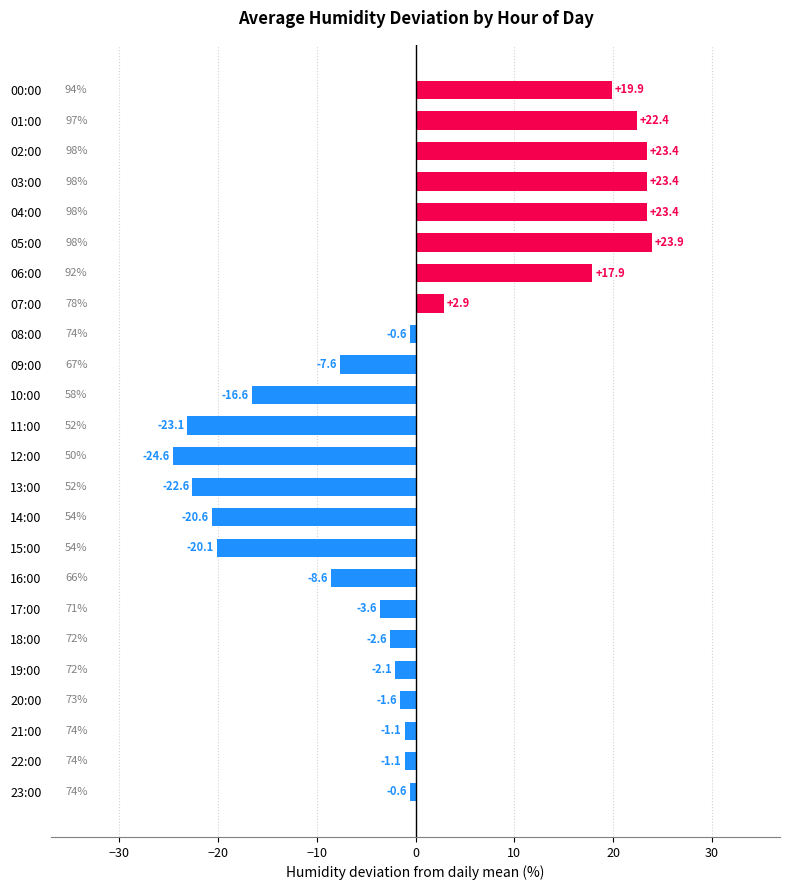

How many data points does each series have?

24